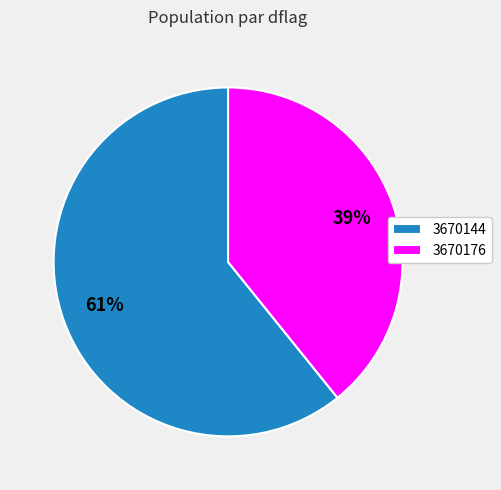

True or false: 3670176 accounts for 33% of the total.

False